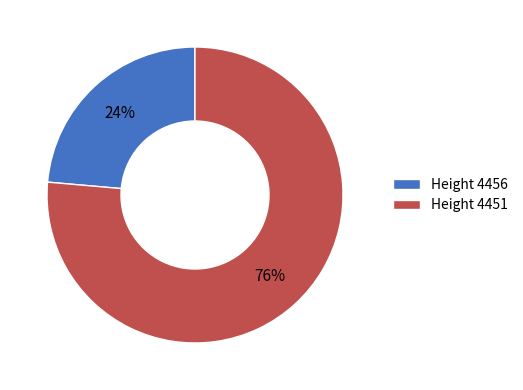

To the nearest percent, what is the average slice percentage?

50%